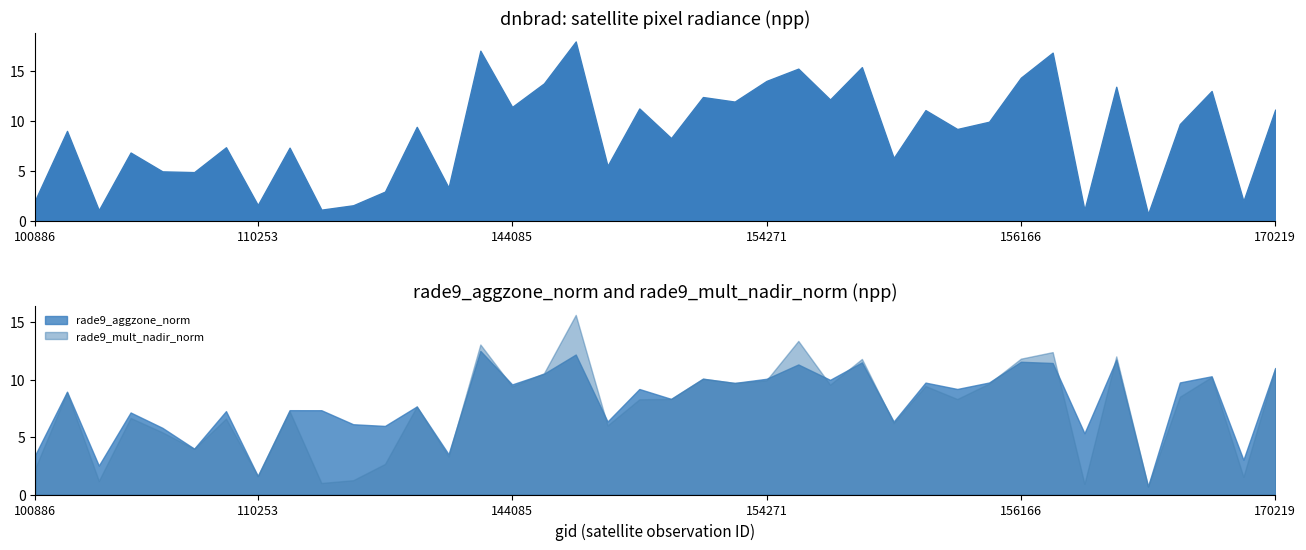

At which label is rade9_mult_nadir_norm closest to 8?

150533